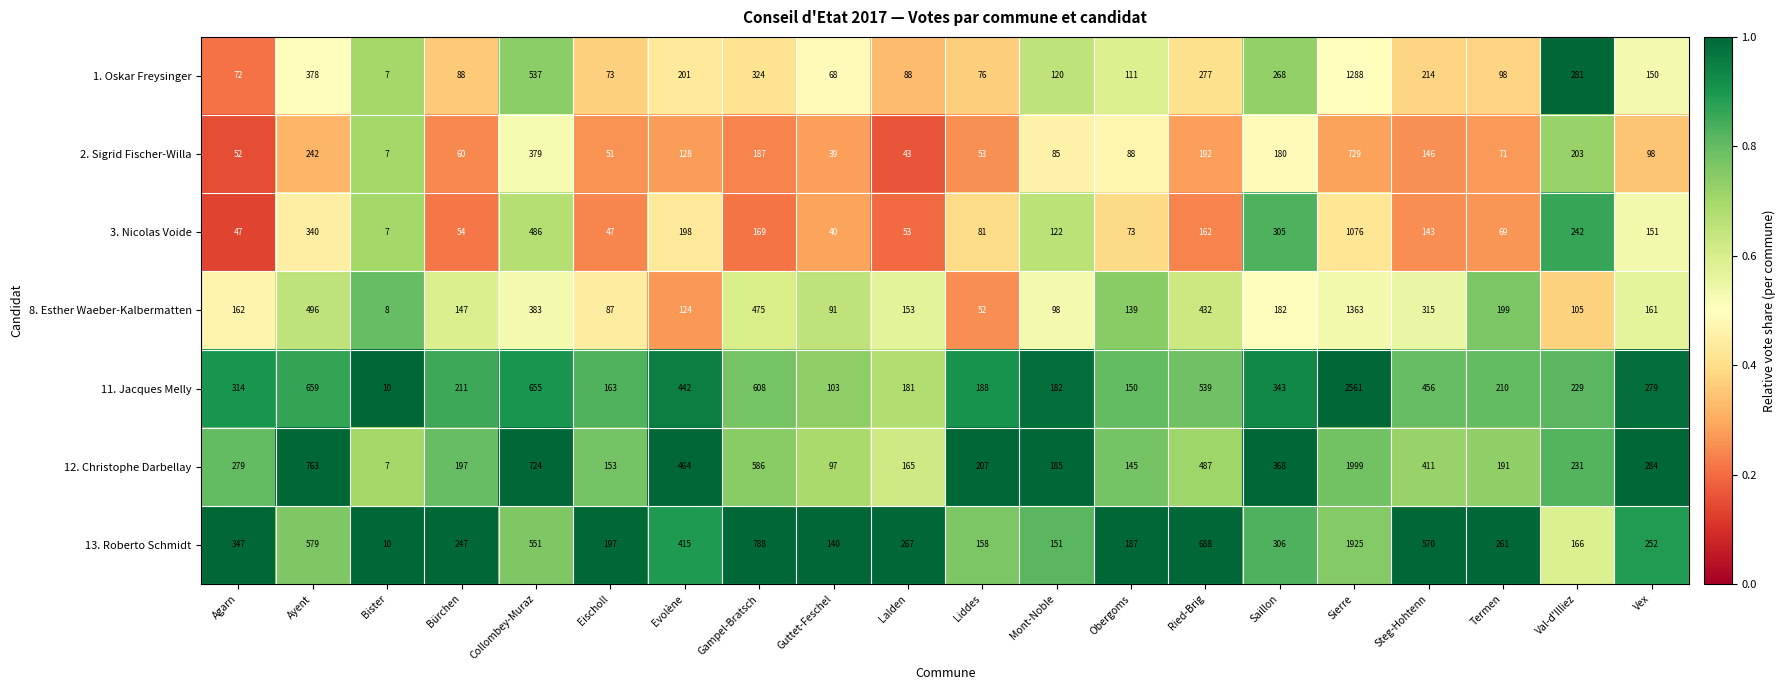

The 1. Oskar Freysinger series shows 215 at Vex. True or false?

False